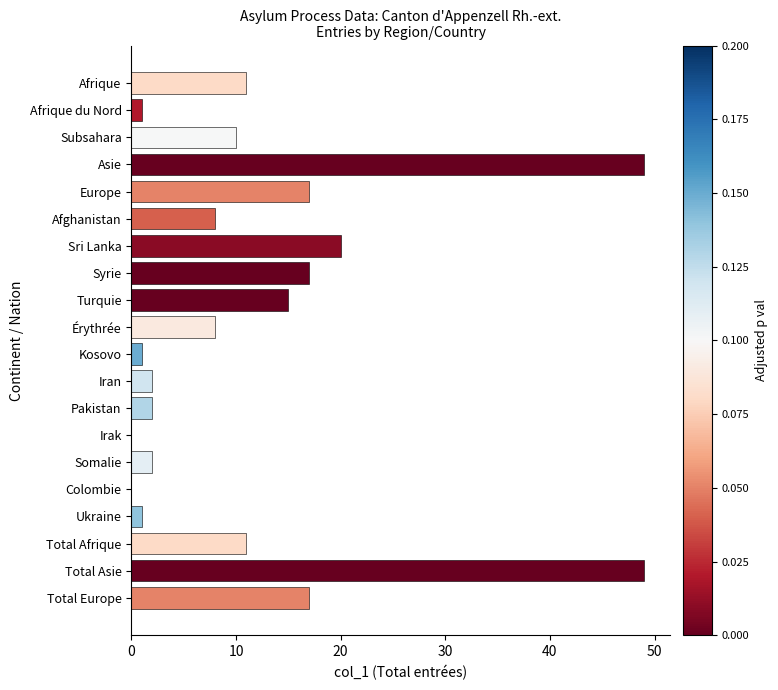

Reading bottom to top, extract all data points from this chart.

Total Europe=17	Total Asie=49	Total Afrique=11	Ukraine=1	Colombie=0	Somalie=2	Irak=0	Pakistan=2	Iran=2	Kosovo=1	Érythrée=8	Turquie=15	Syrie=17	Sri Lanka=20	Afghanistan=8	Europe=17	Asie=49	Subsahara=10	Afrique du Nord=1	Afrique=11